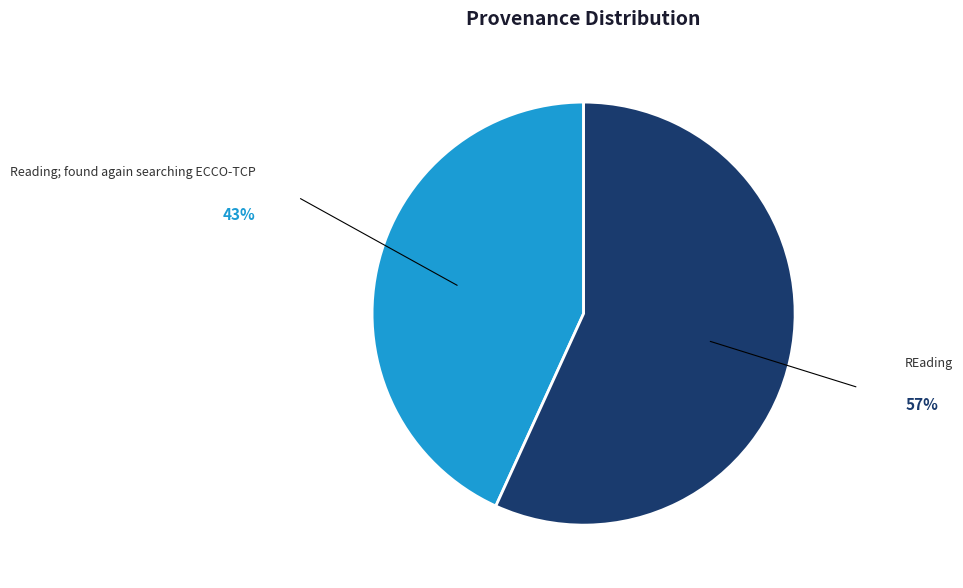

Approximately how many times larger is the value at REading compared to Reading; found again searching ECCO-TCP?

1.3